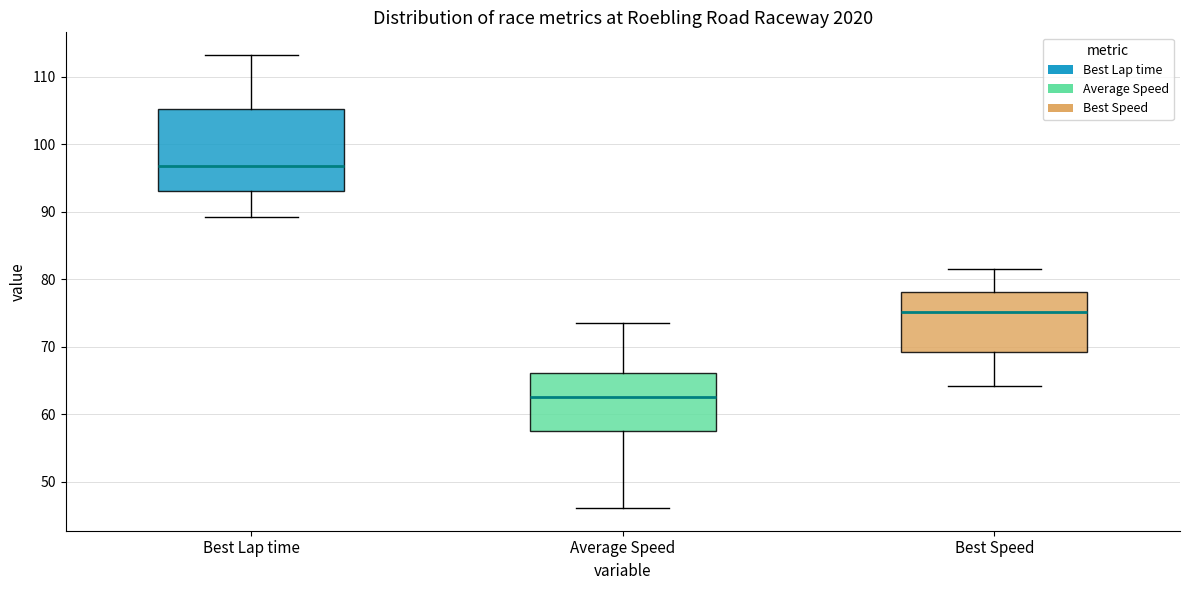

Which box is the tallest, from its lower edge to its upper edge?

Best Lap time